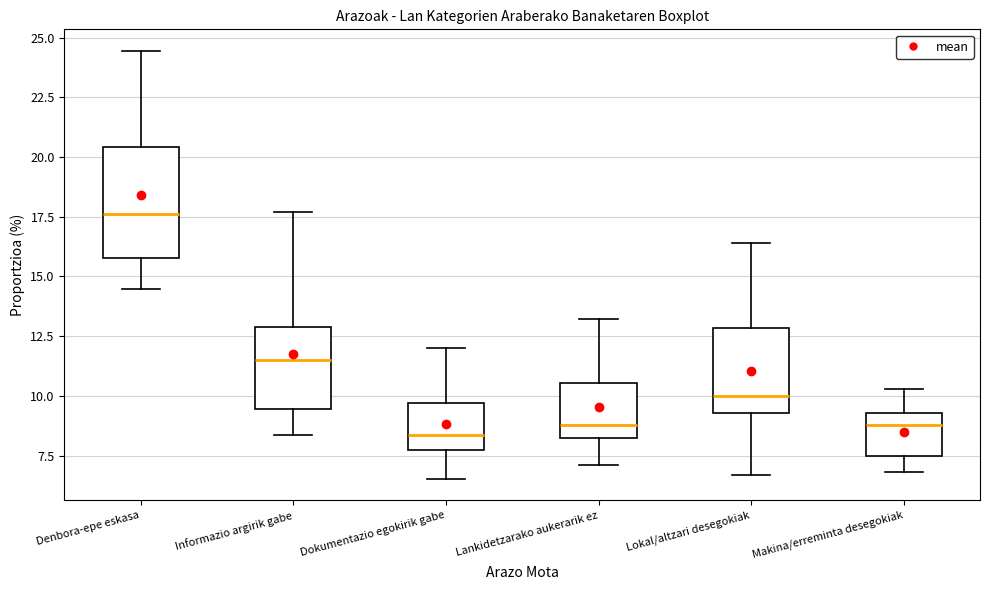

Comparing the boxes themselves (not the whiskers), which one is the tallest?

Denbora-epe eskasa